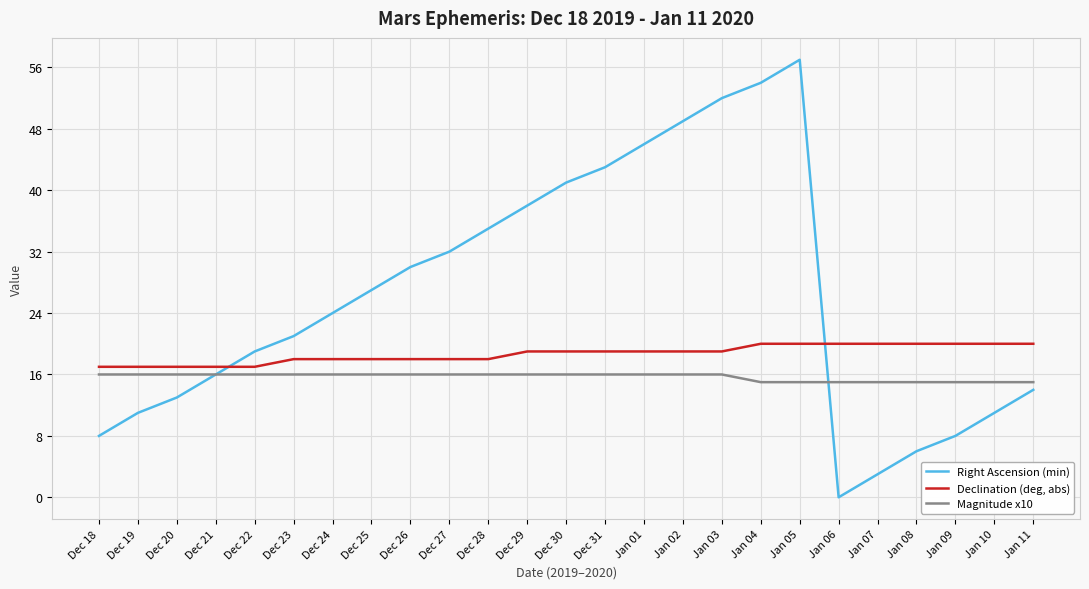

Where is Right Ascension (min) nearest to the value 28?

Dec 25